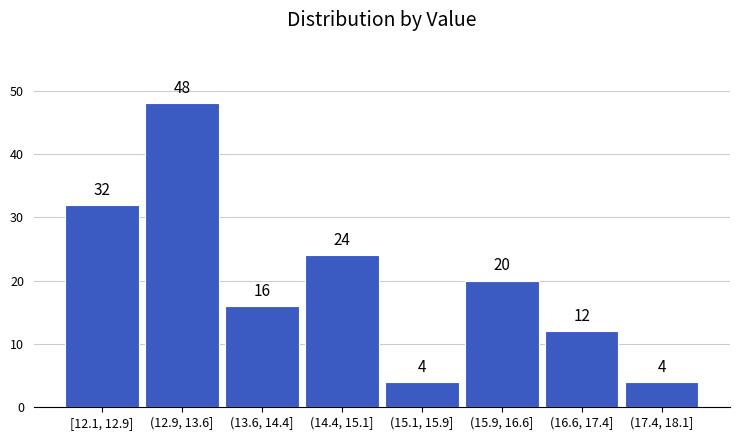

Reading right to left, what are all the values shown in this chart?

(17.4, 18.1]=4	(16.6, 17.4]=12	(15.9, 16.6]=20	(15.1, 15.9]=4	(14.4, 15.1]=24	(13.6, 14.4]=16	(12.9, 13.6]=48	[12.1, 12.9]=32